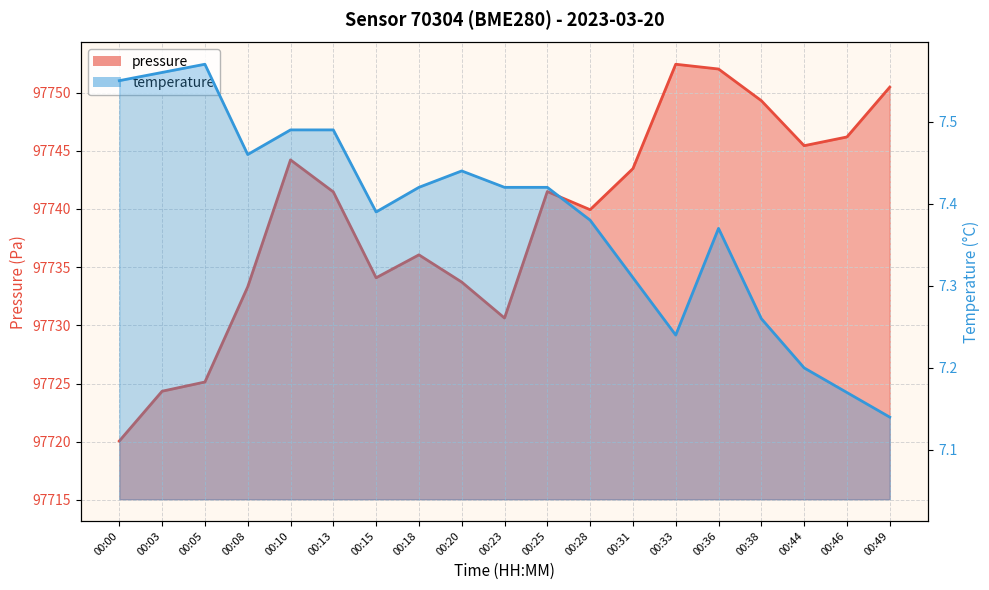

Reading left to right, list all the values displayed in this chart.

pressure: 00:00=97720.1	00:03=97724.3	00:05=97725.1	00:08=97733.3	00:10=97744.2	00:13=97741.5	00:15=97734.1	00:18=97736.1	00:20=97733.7	00:23=97730.6	00:25=97741.5	00:28=97739.9	00:31=97743.5	00:33=97752.4	00:36=97752.0	00:38=97749.3	00:44=97745.4	00:46=97746.2	00:49=97750.5
temperature: 00:00=7.5	00:03=7.6	00:05=7.6	00:08=7.5	00:10=7.5	00:13=7.5	00:15=7.4	00:18=7.4	00:20=7.4	00:23=7.4	00:25=7.4	00:28=7.4	00:31=7.3	00:33=7.2	00:36=7.4	00:38=7.3	00:44=7.2	00:46=7.2	00:49=7.1